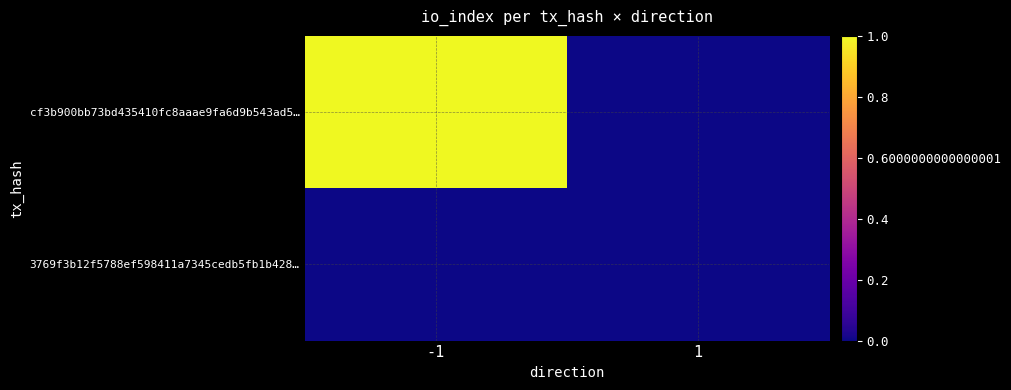

Between -1 and 1, which series saw the biggest shift?

cf3b900bb73bd435410fc8aaae9fa6d9b543ad5…